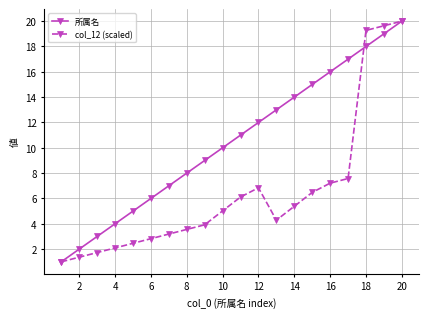

Rank the series by their average value, from highest to lowest.

所属名, col_12 (scaled)